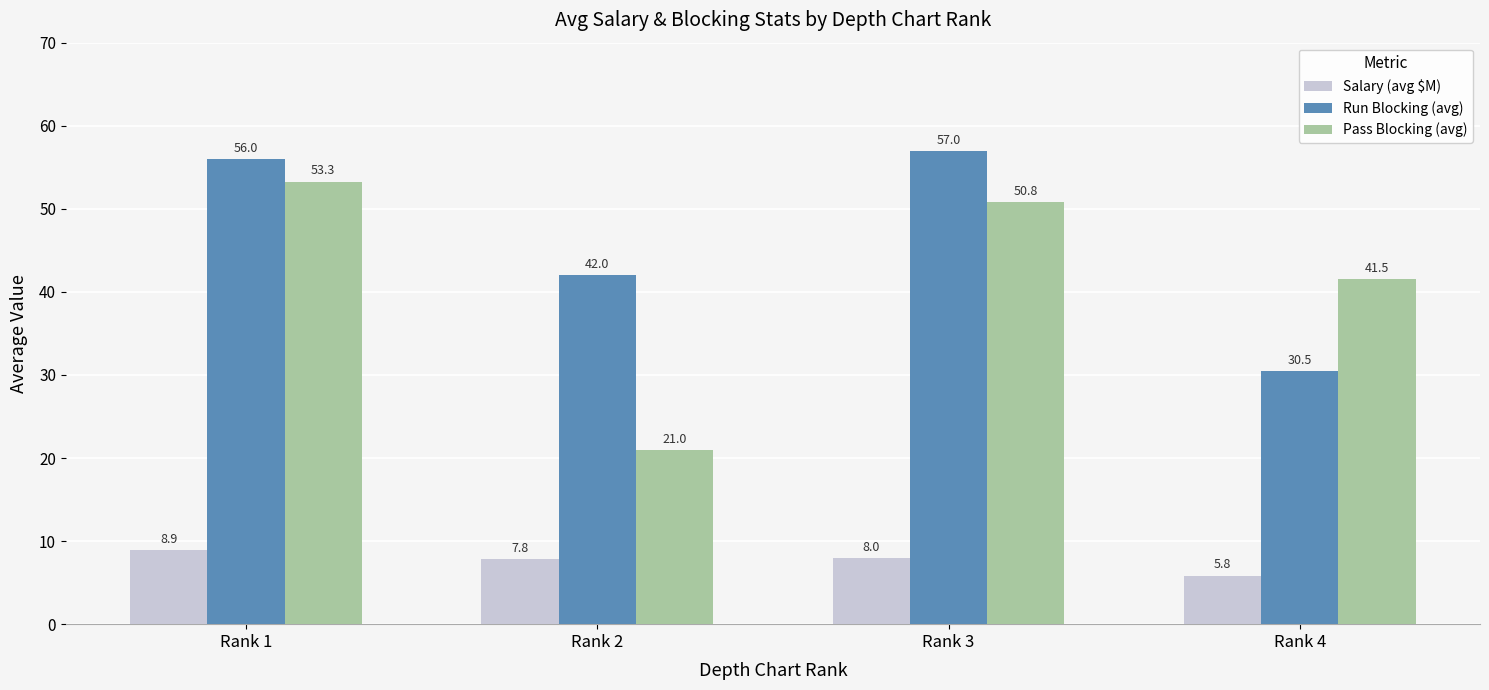

At which label does Salary (avg $M) first exceed 7?

Rank 1